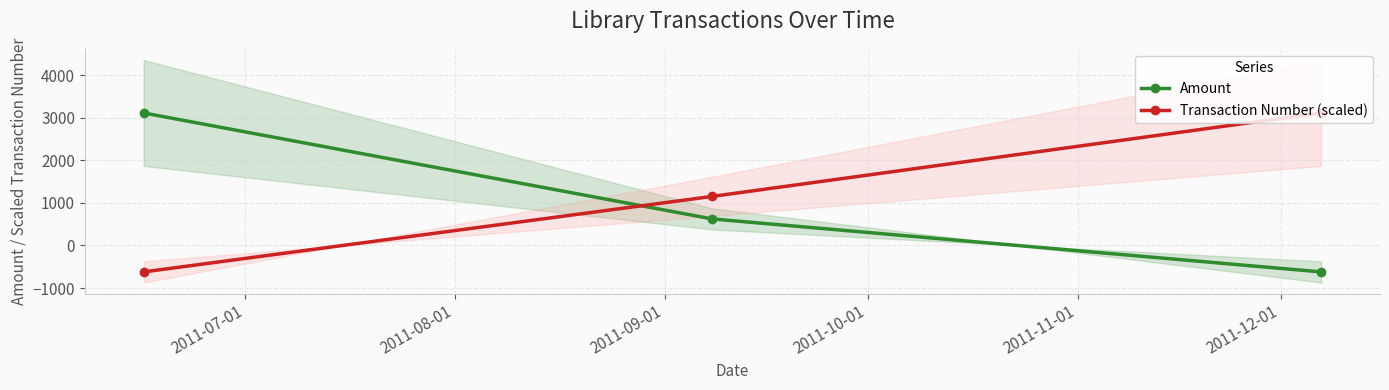

What is the maximum value for Transaction Number (scaled)?

3110.0